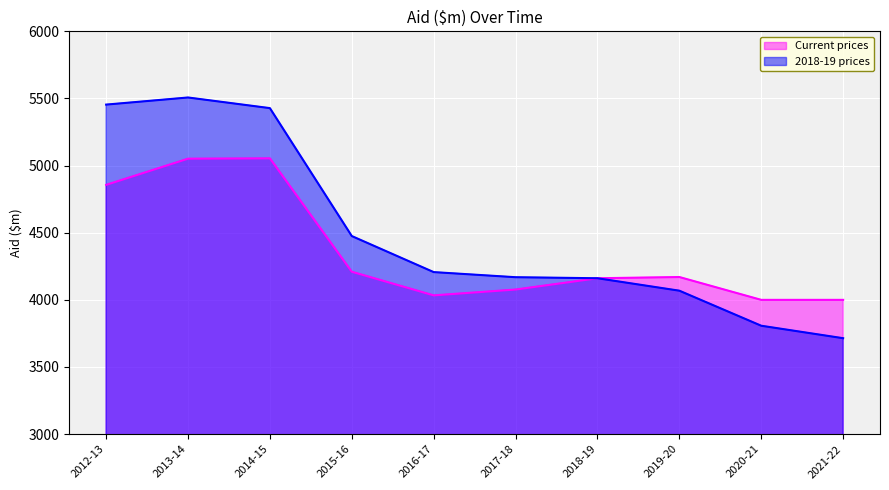

What is the label of the 9th point from the right?

2013-14